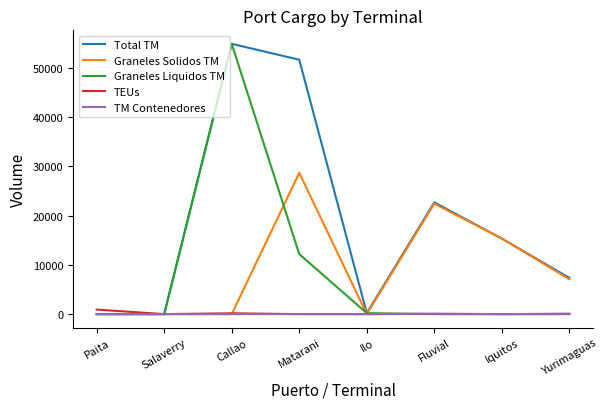

Where is Graneles Solidos TM nearest to the value 14350?

Iquitos